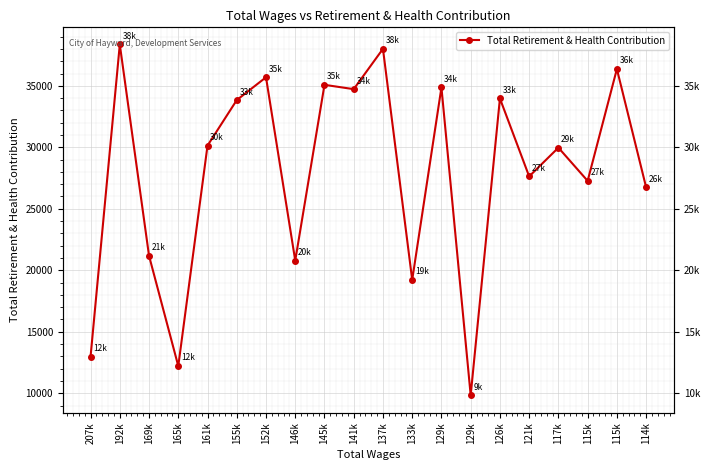

How many interior local peaks (higher than both neighbors) does the data have?

8